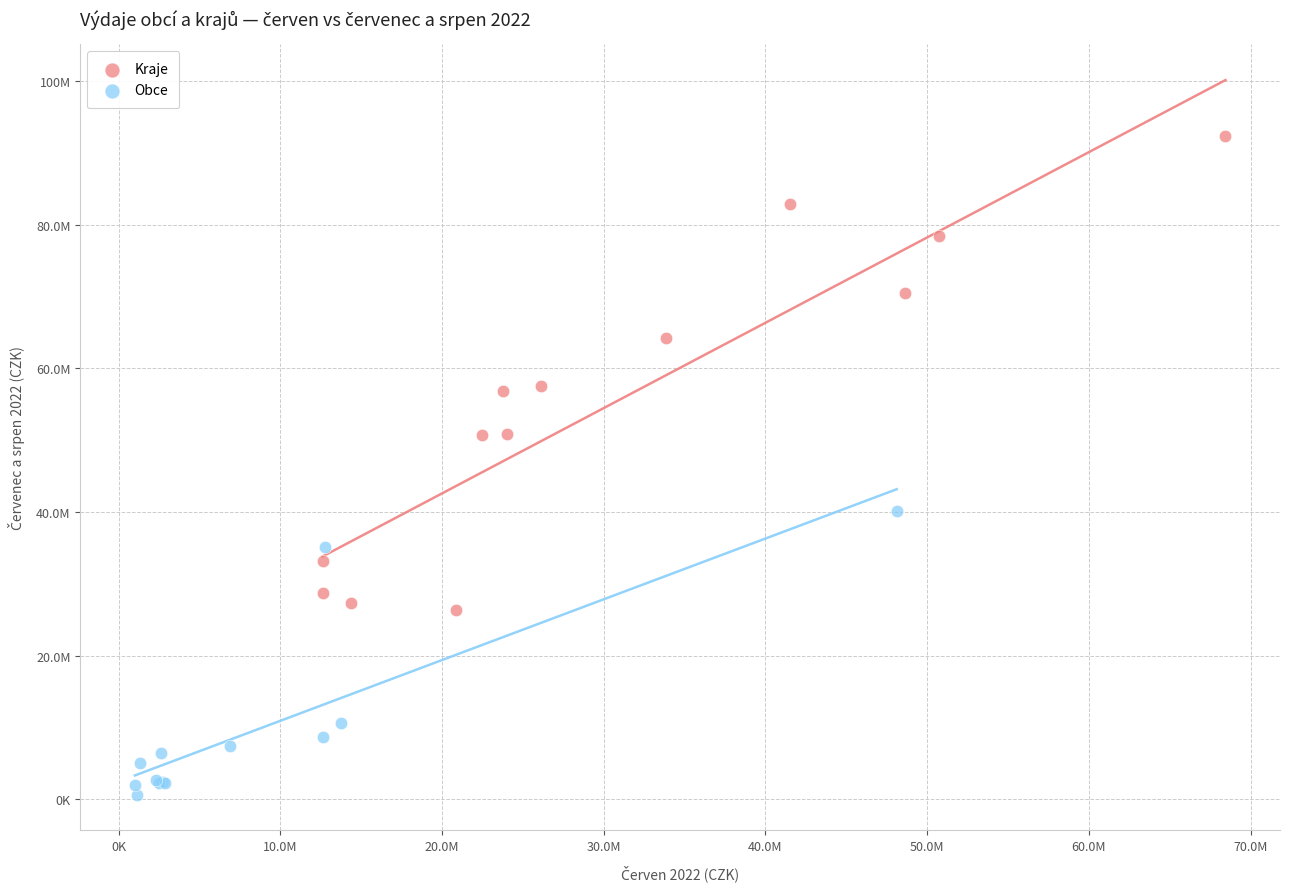

What are all the series names shown in the legend?

Kraje, Obce